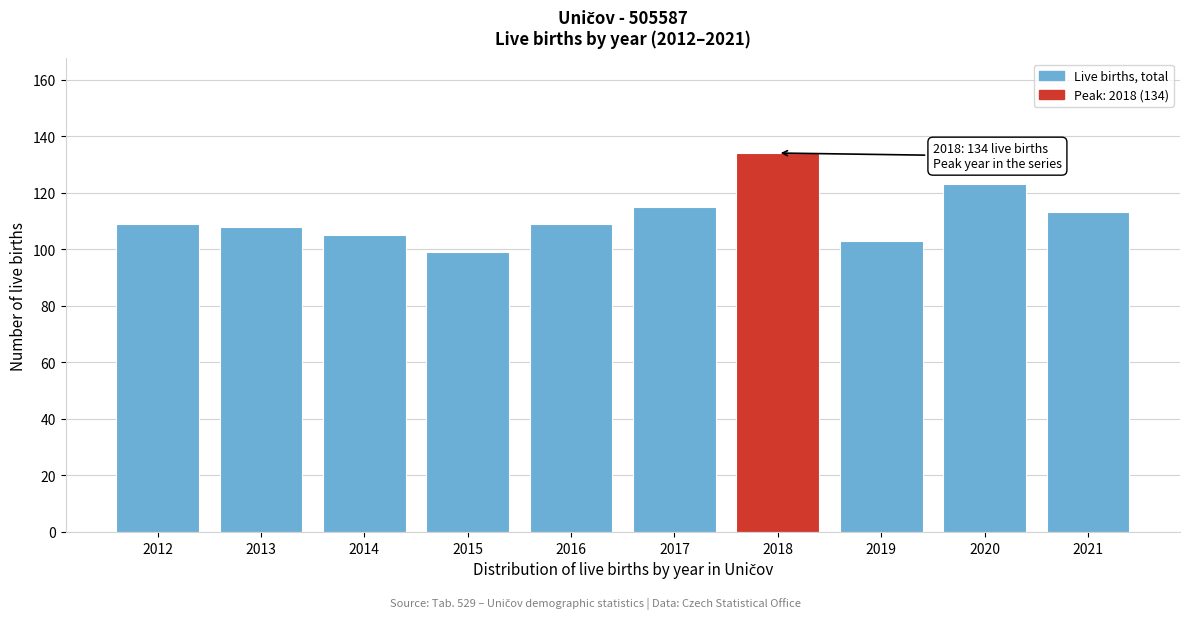

Reading left to right, what are all the values shown in this chart?

109	108	105	99	109	115	134	103	123	113